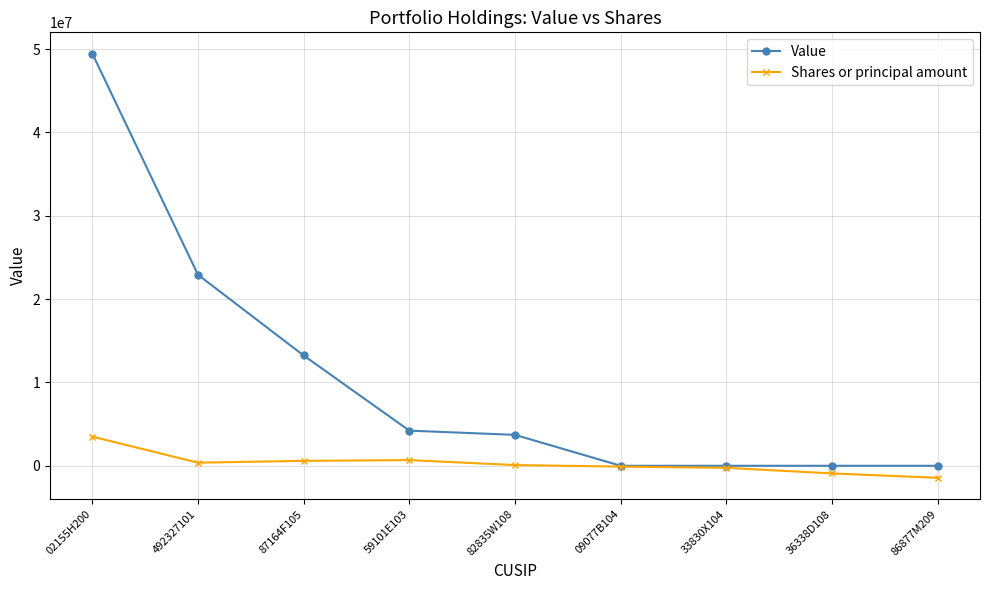

True or false: Value has a value of 38811751 at 492327101.

False